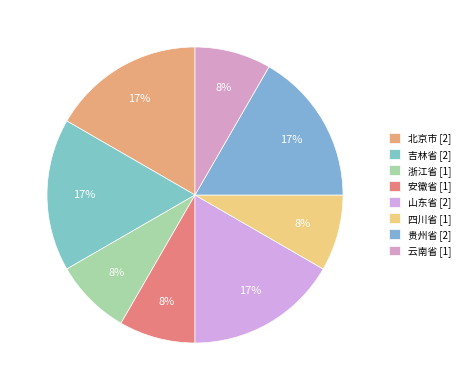

Count the number of slices in the pie.

8